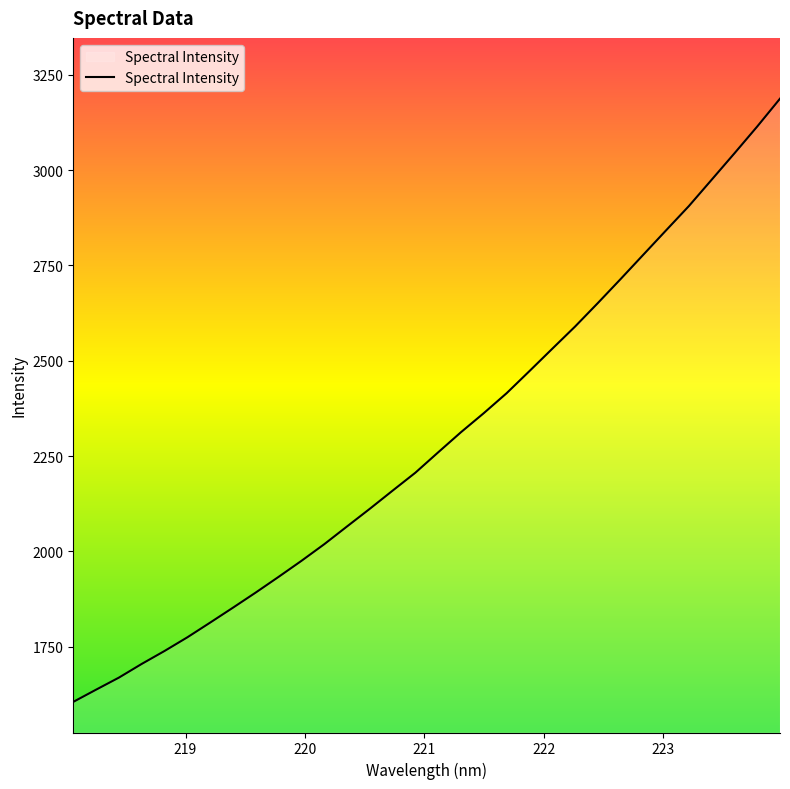

What is the greatest value displayed?

3187.3